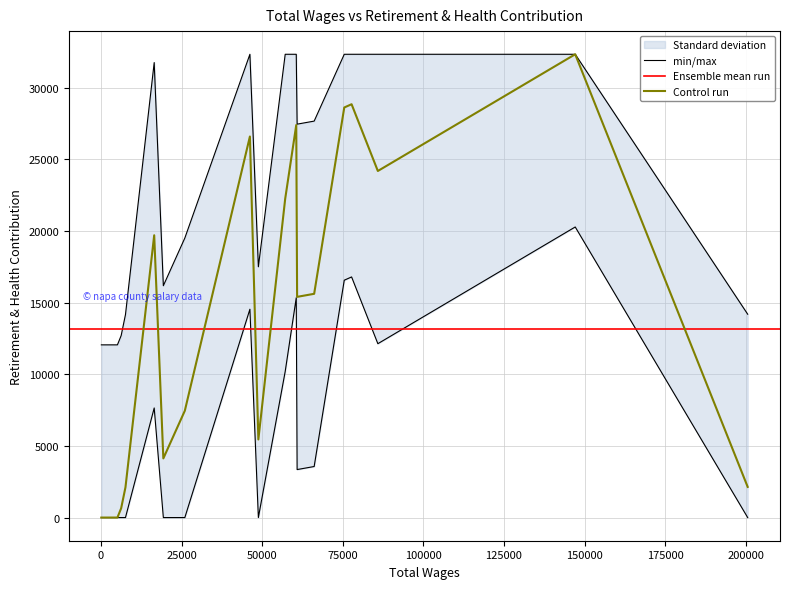

The chart shows a value of 22123 at 16. True or false?

False